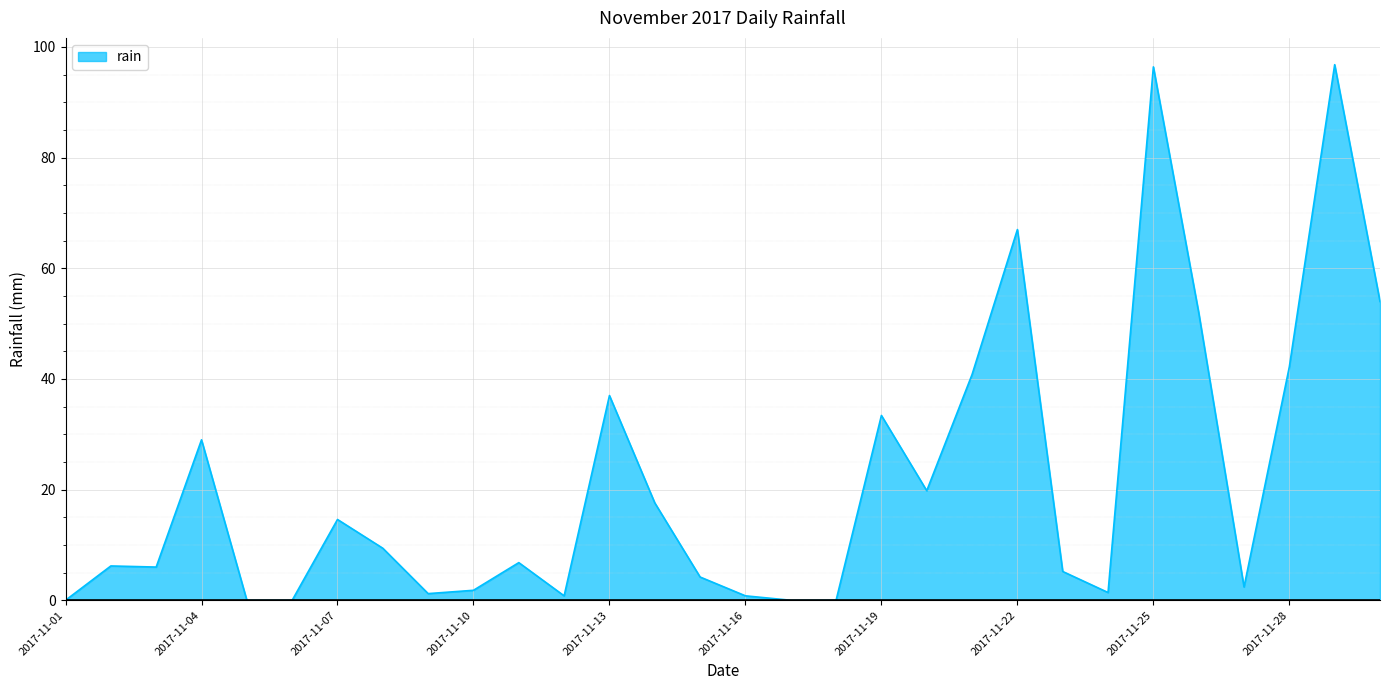

What is the difference between the maximum and minimum values?

96.8